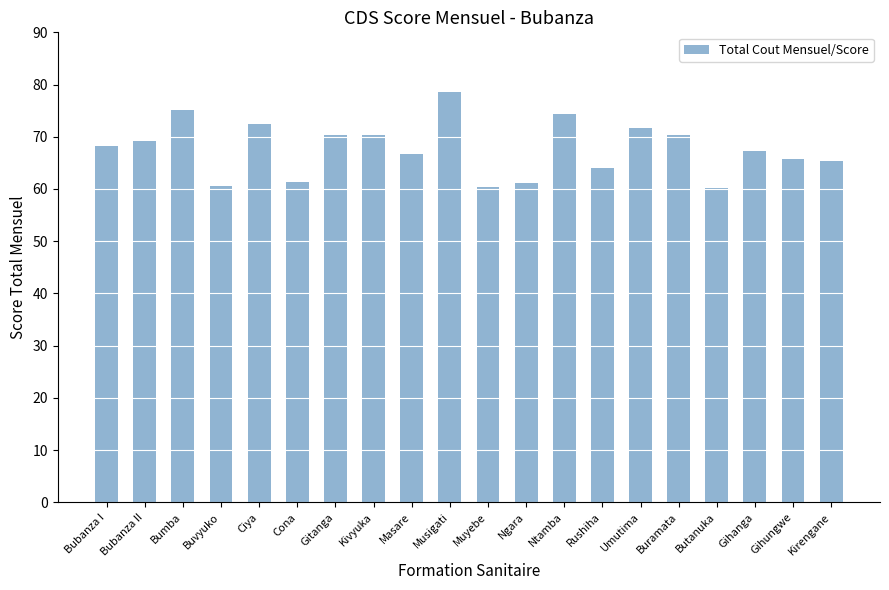

What is the label of the 13th bar from the right?

Kivyuka